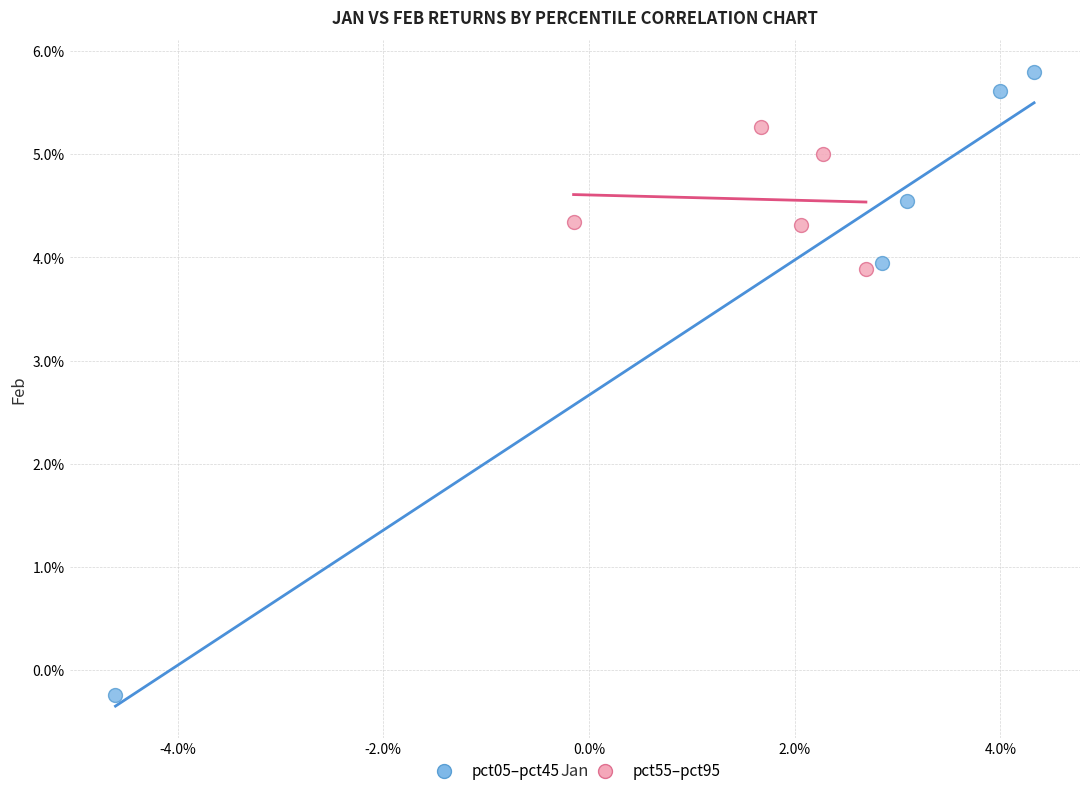

Which series contains the highest Y value?

pct05–pct45